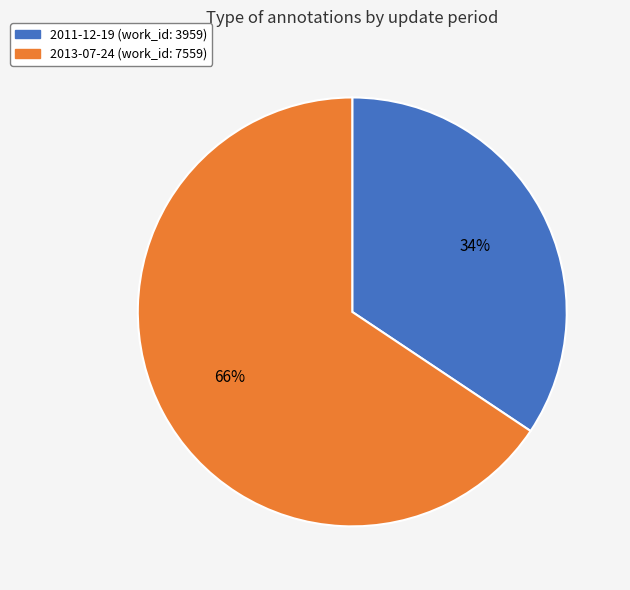

Is there any slice that represents more than half of the pie?

Yes